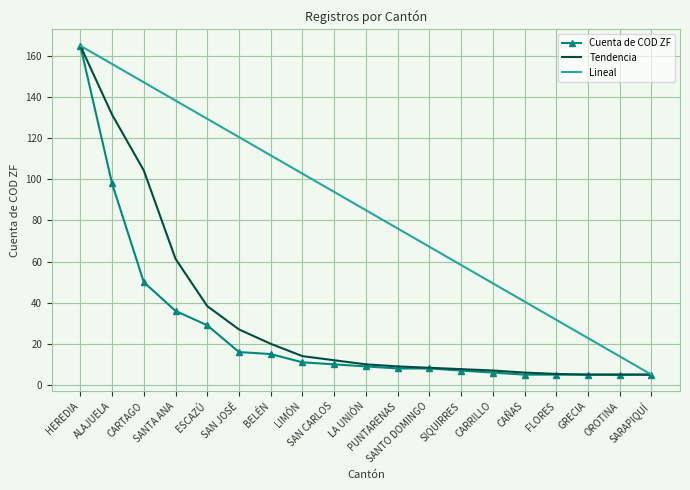

What is the approximate value of Lineal at SANTO DOMINGO?

67.2